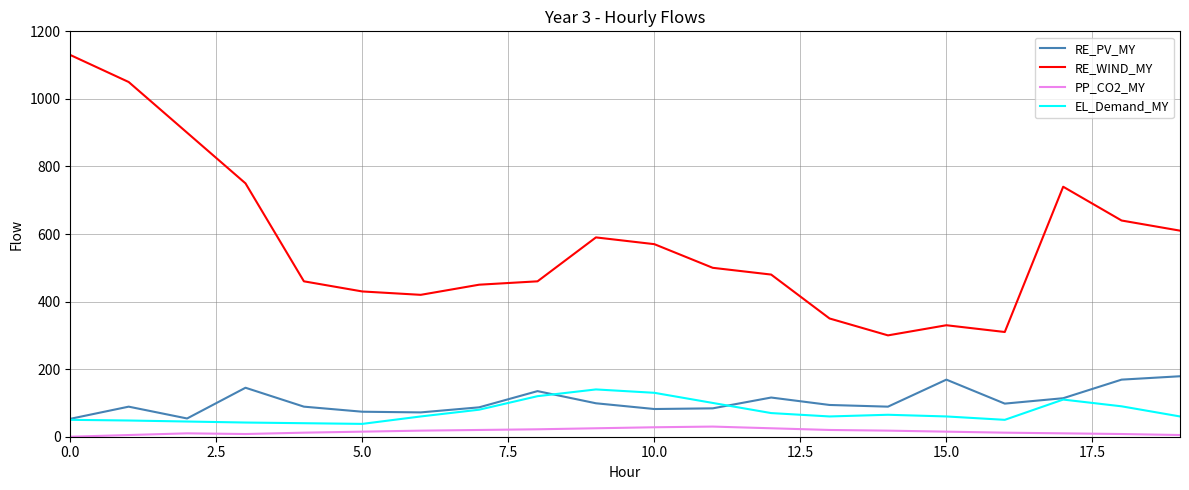

Which series has the widest spread of values?

RE_WIND_MY